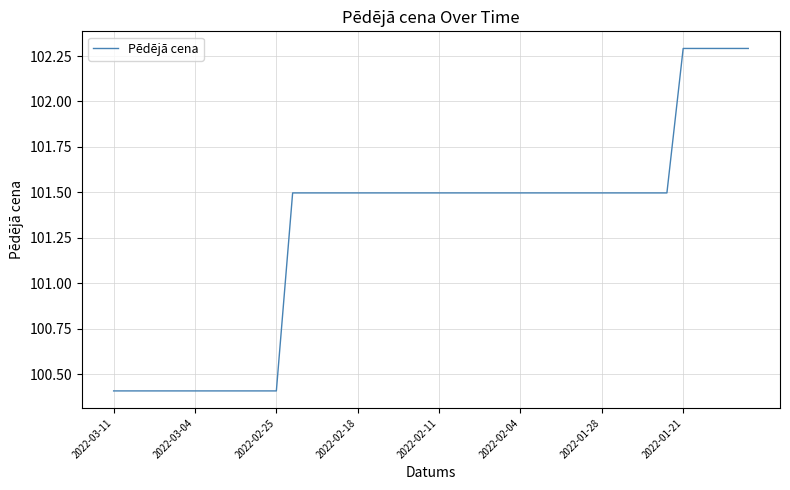

What is the maximum value shown in the chart?

102.3